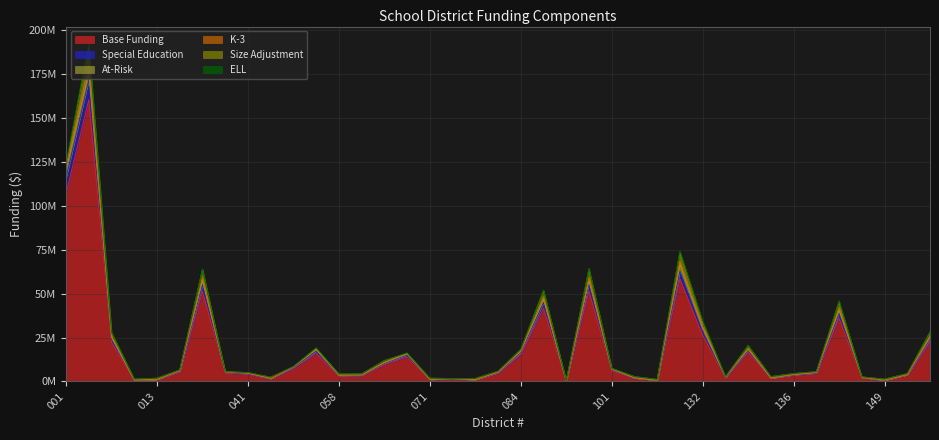

Which label corresponds to the largest value in the chart?

002